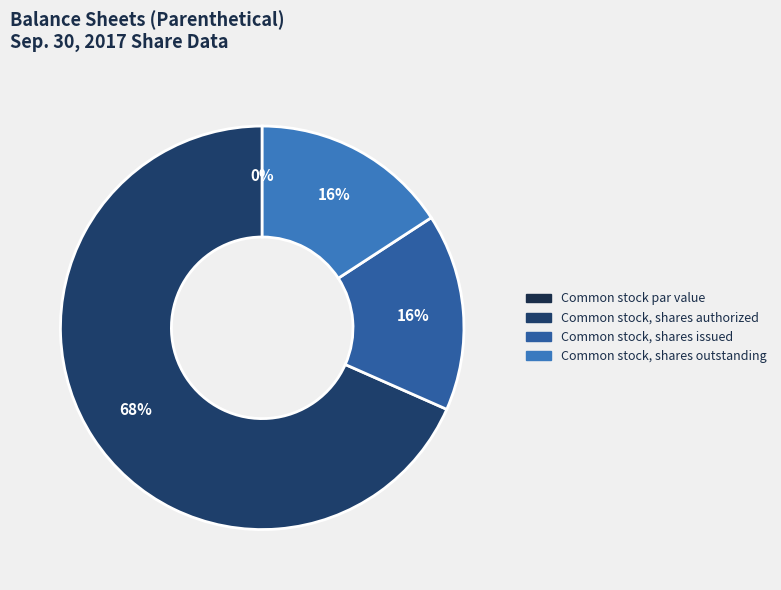

Do Common stock par value and Common stock, shares outstanding together represent more than half of the pie?

No